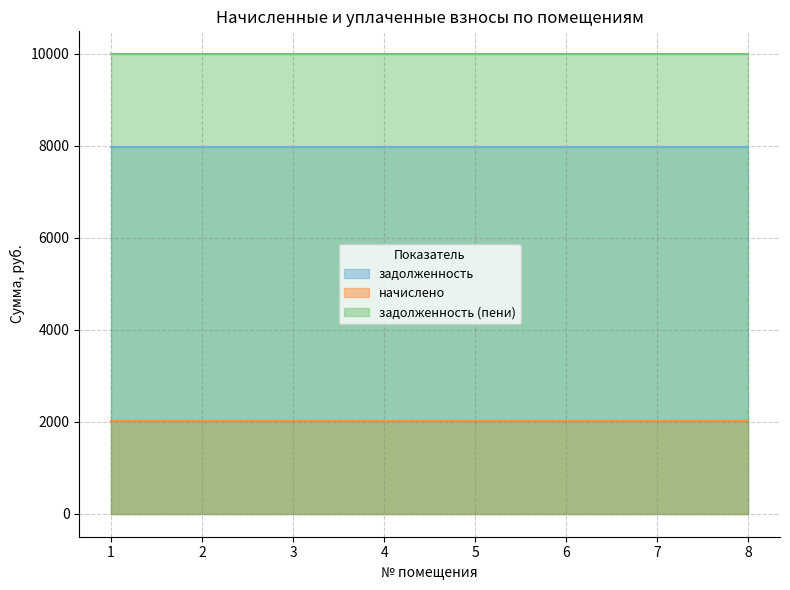

What are all the series names shown in the legend?

задолженность, начислено, задолженность (пени)